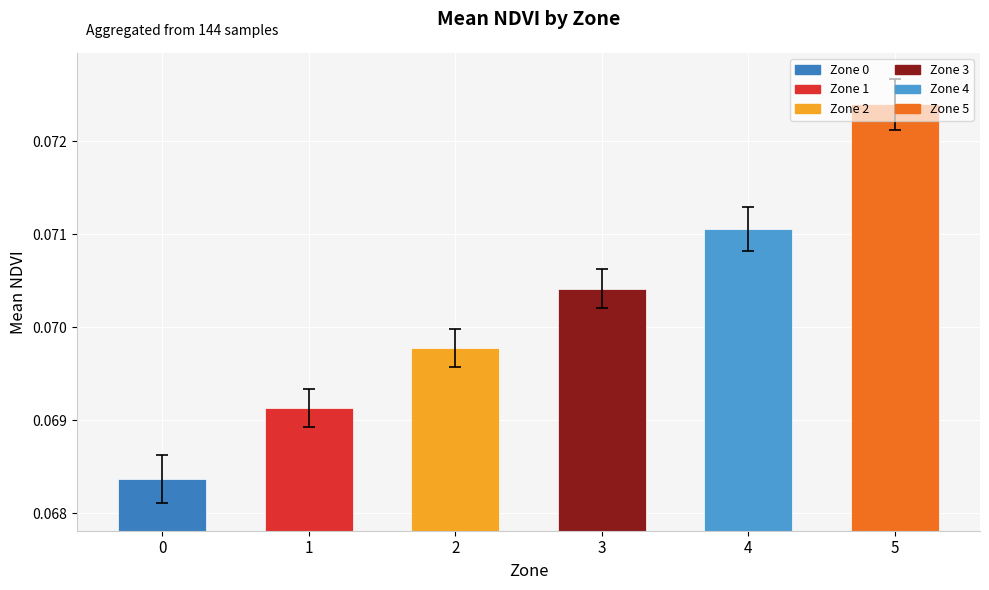

Are the bars grouped side by side (vs. stacked)?

No